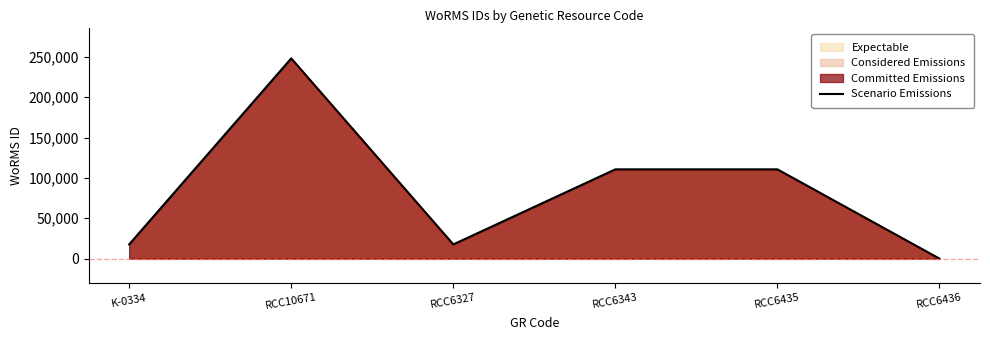

True or false: the data shows 248121 at RCC10671.

True